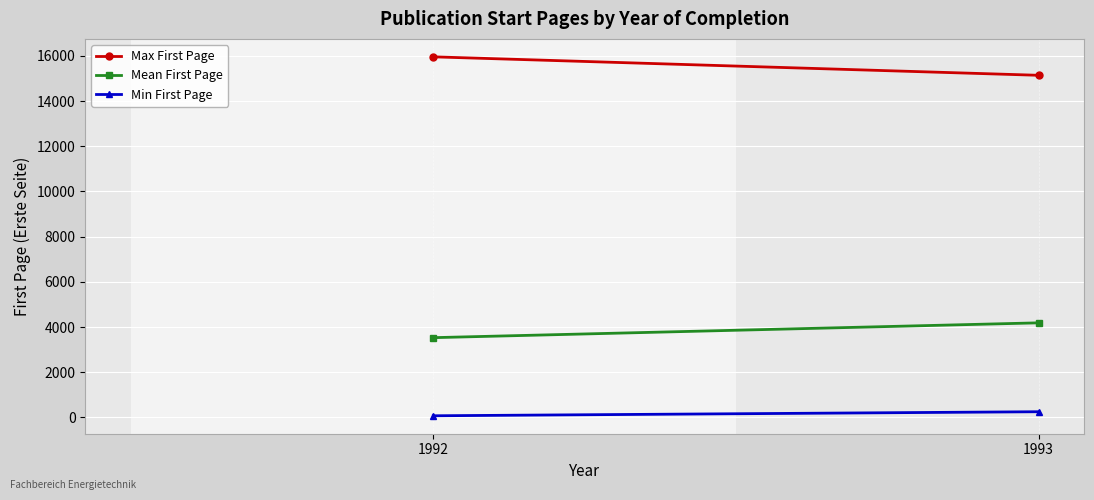

List the series in order of their peak value, lowest first.

Min First Page, Mean First Page, Max First Page